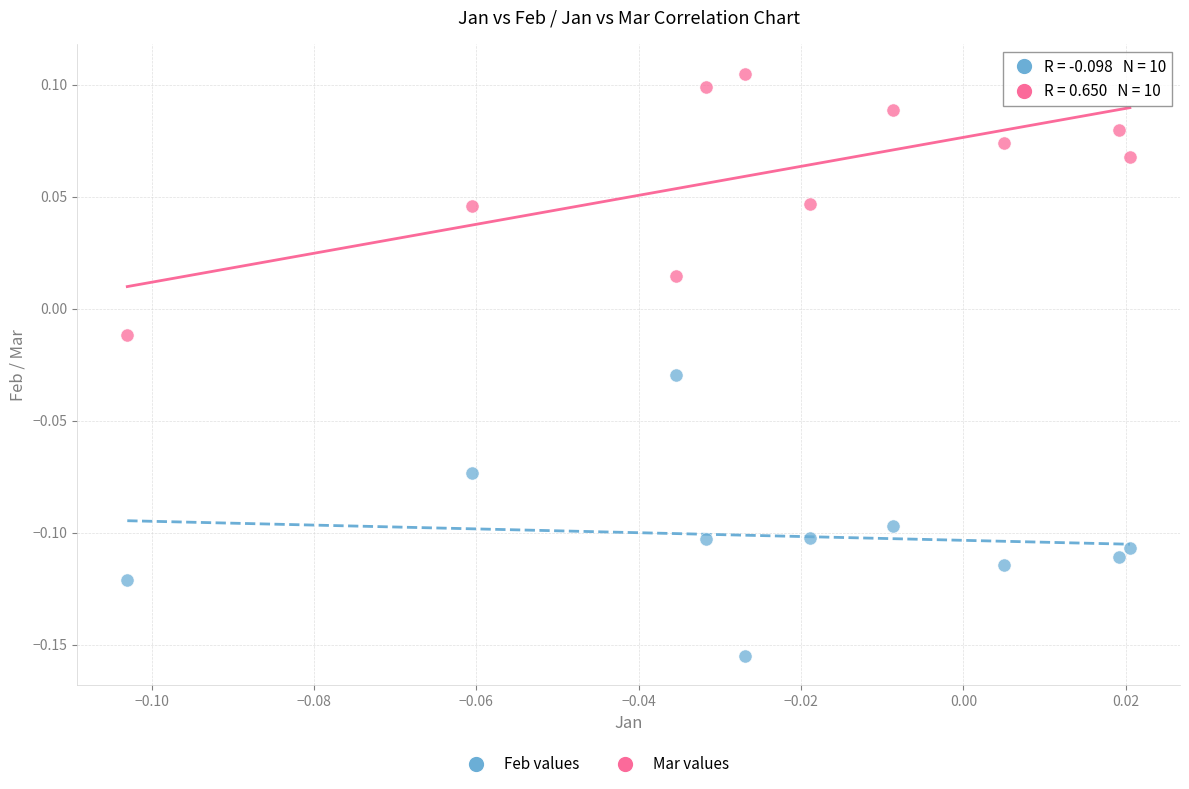

Which series reaches the maximum Y coordinate?

Mar values